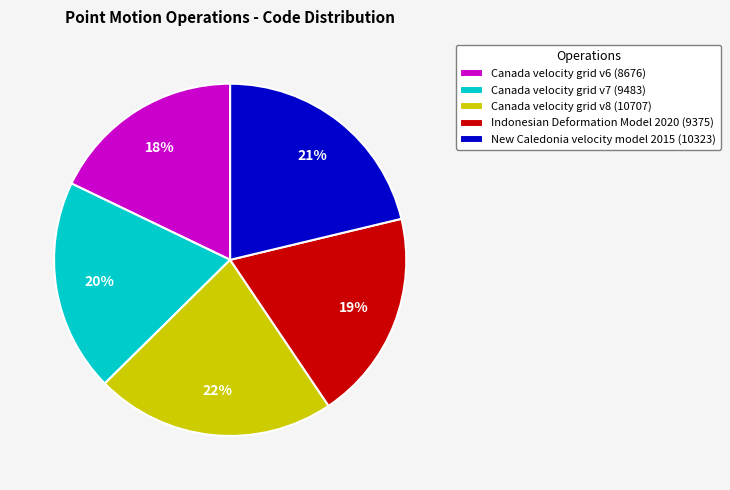

To the nearest percent, what portion does New Caledonia velocity model 2015 represent?

21%